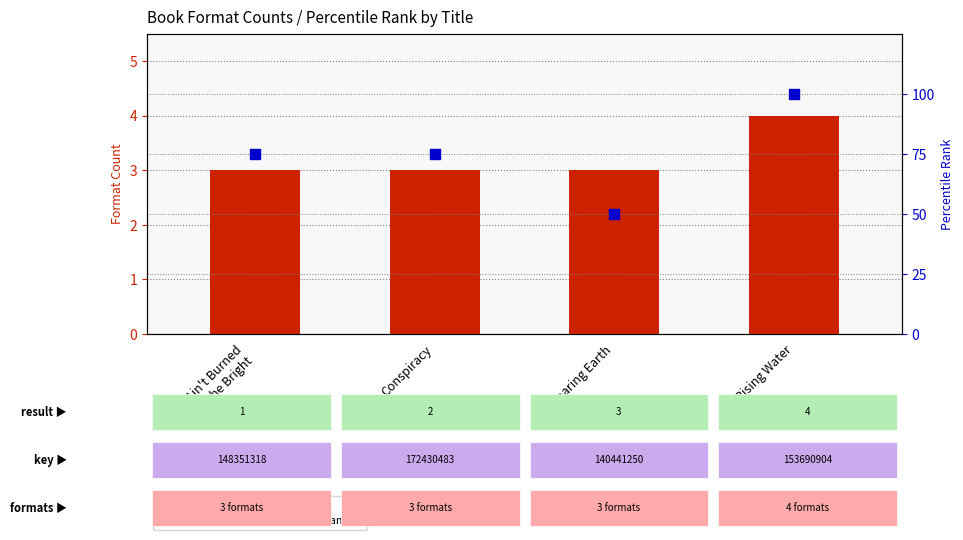

What are all the series names shown in the legend?

format count, percentile rank within the sample